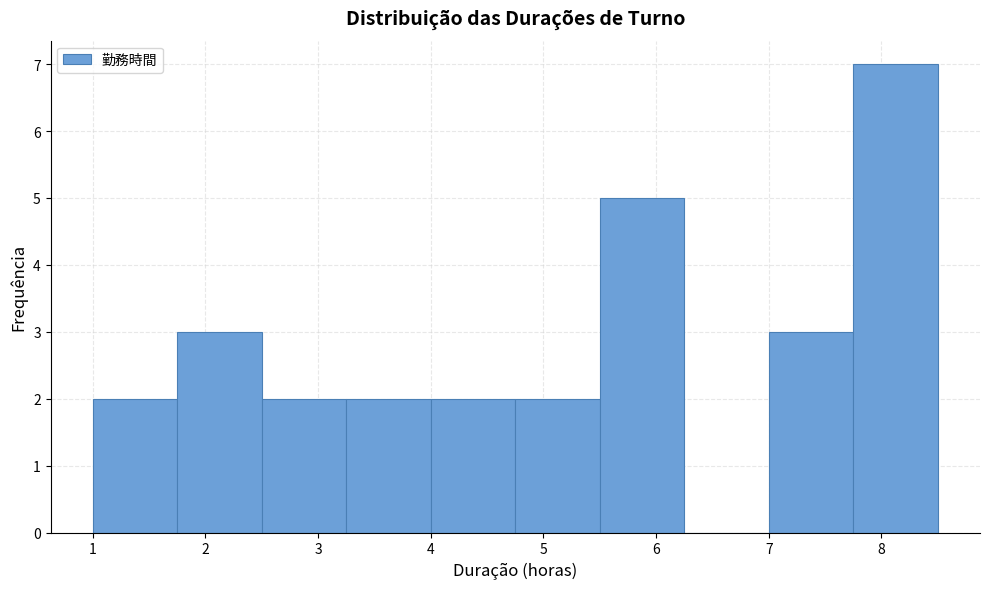

What is the height of the bar covering 4.75 to 5.50 on the x-axis? Neither the bar edges nor the heights are printed on the chart, so give them approximately, as read against the axes.

2